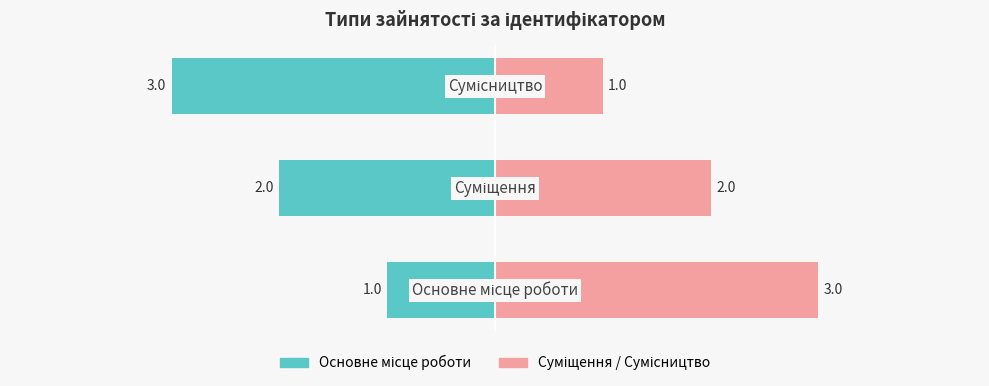

What is the difference between the maximum and second lowest values in the Ідентифікатор series?

1